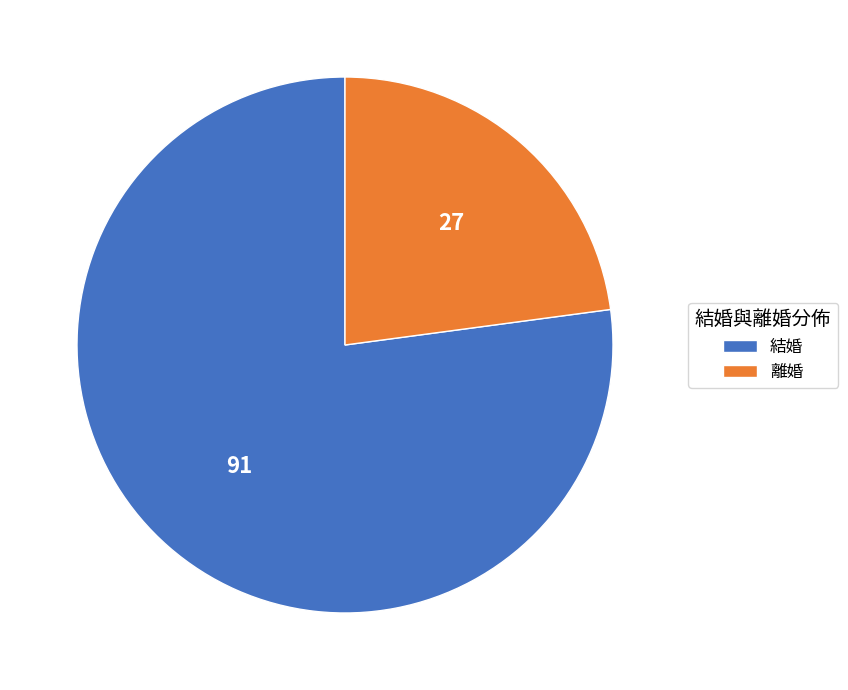

Do 離婚 and 結婚 together represent more than half of the pie?

Yes